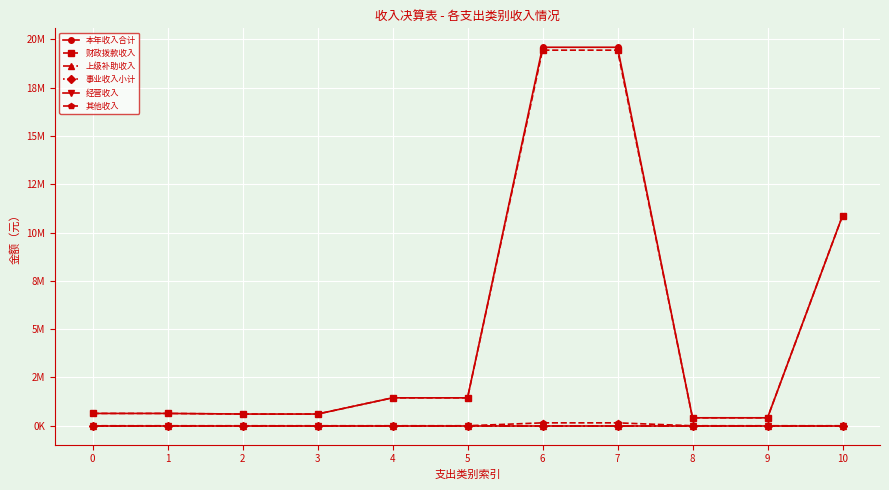

Is this an area chart (filled region under the line)?

No